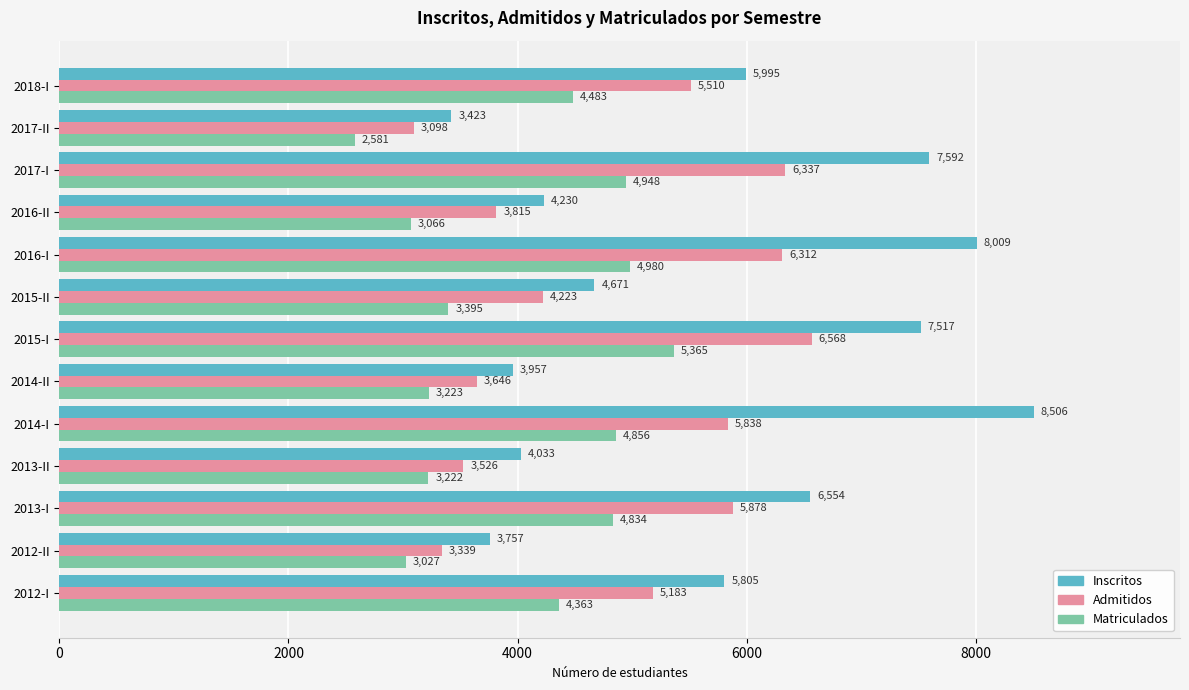

Which category has the lowest value across all series?

2017-II